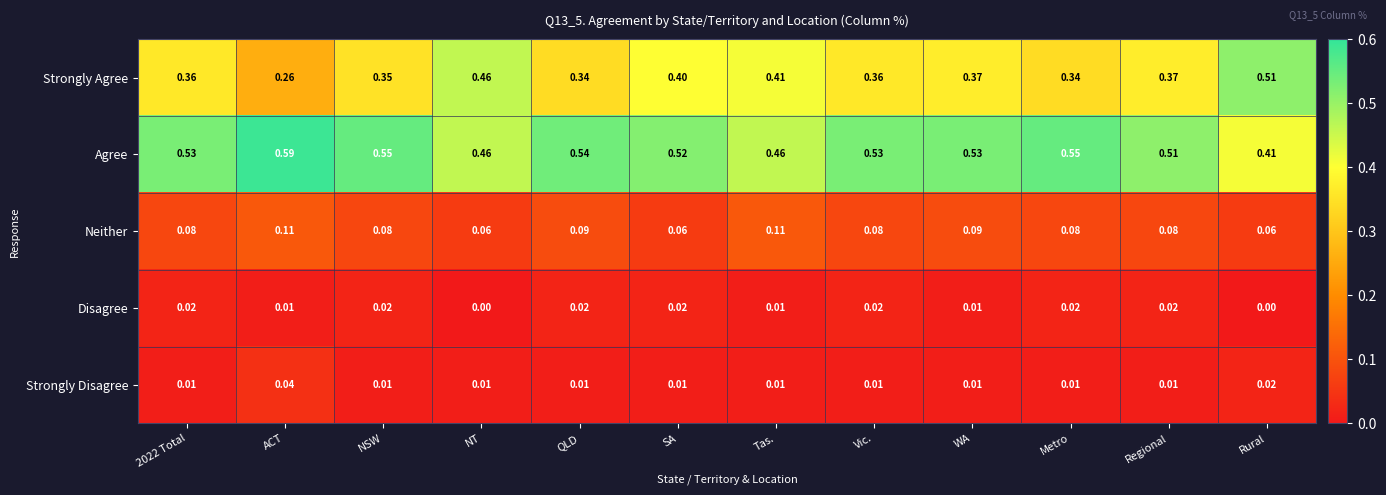

Which series has the widest spread of values?

Strongly Agree